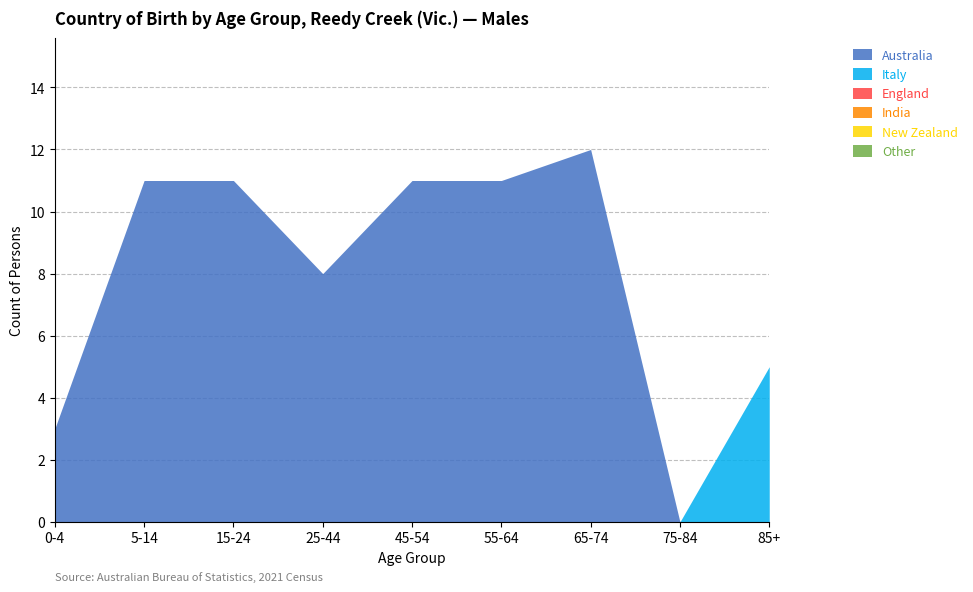

At which label does Australia first exceed 11?

65-74